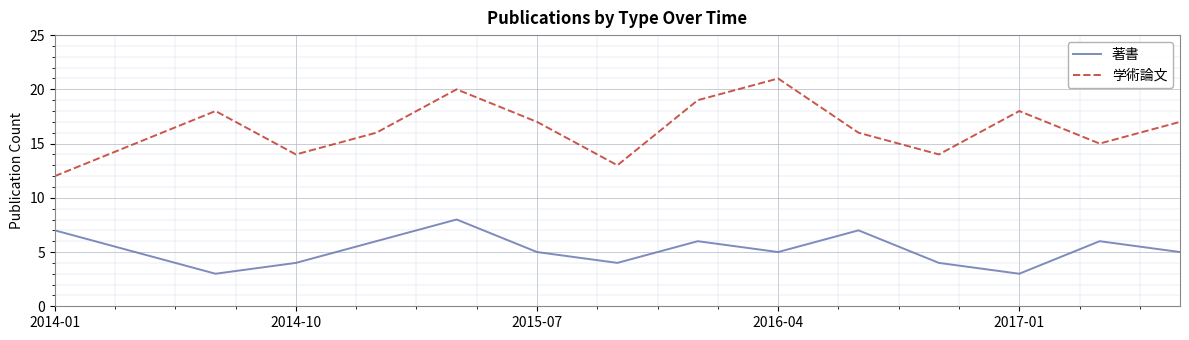

Reading left to right, list all the values displayed in this chart.

著書: 7	5	3	4	6	8	5	4	6	5	7	4	3	6	5
学術論文: 12	15	18	14	16	20	17	13	19	21	16	14	18	15	17